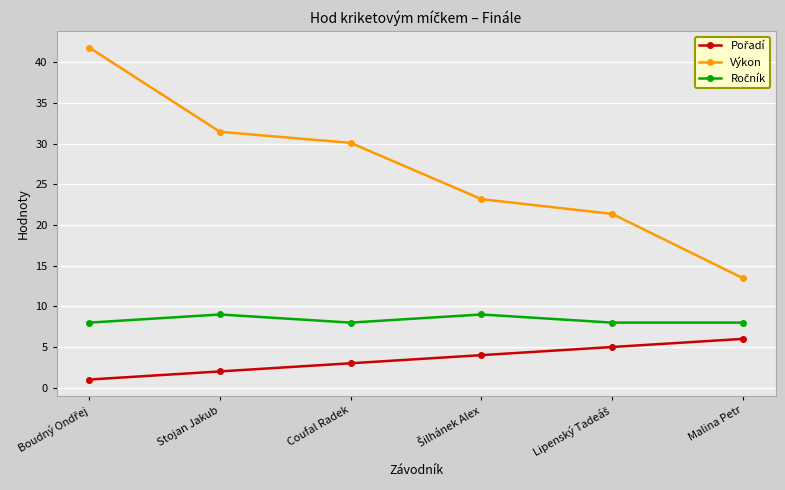

True or false: Výkon has a value of 19.1 at Stojan Jakub.

False